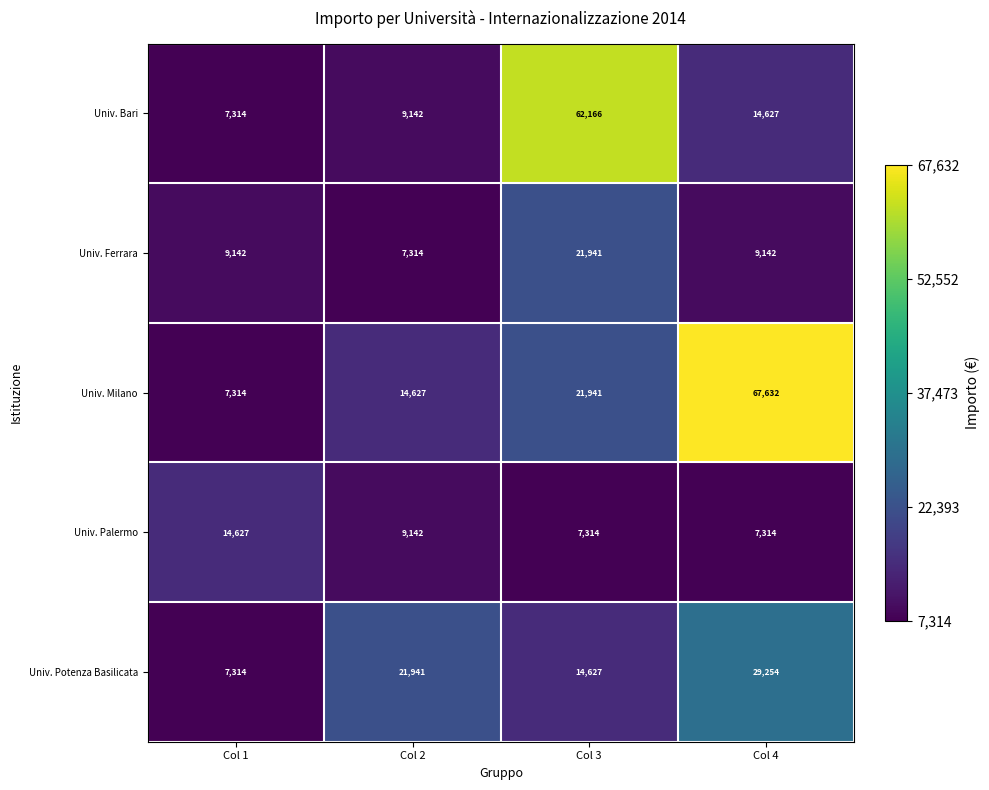

Rank the series by their maximum value, from lowest to highest.

Univ. Palermo, Univ. Ferrara, Univ. Potenza Basilicata, Univ. Bari, Univ. Milano